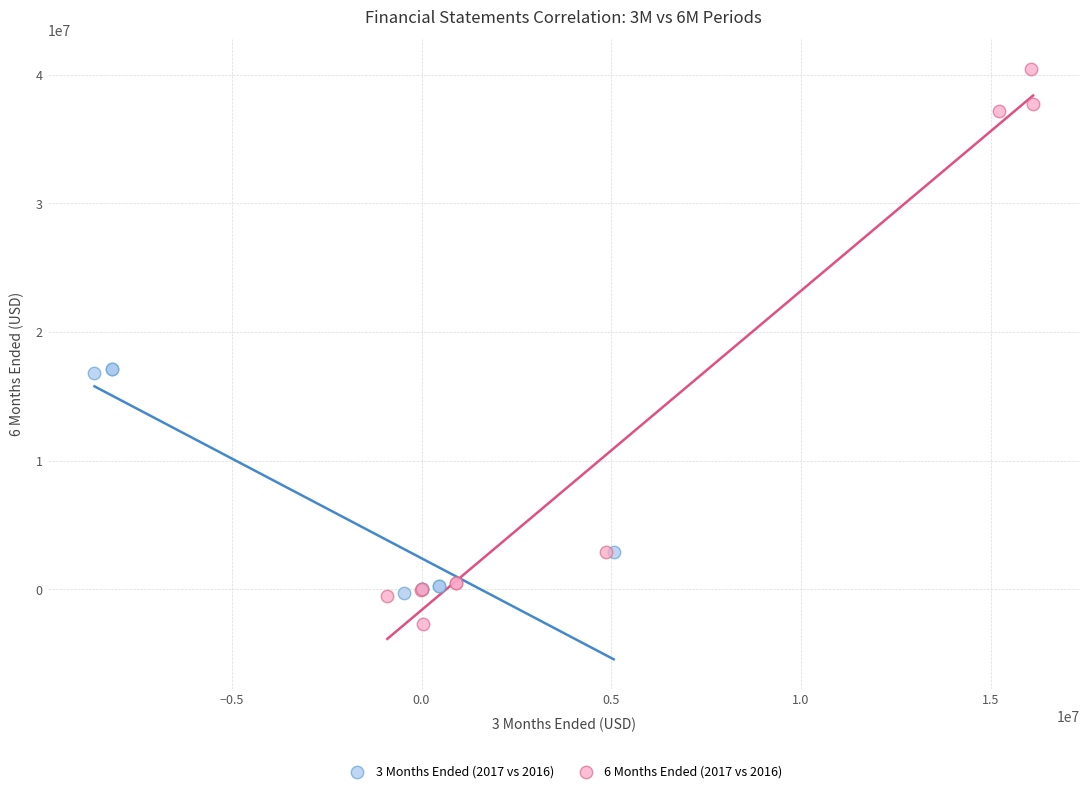

Which series contains the highest Y value?

6 Months Ended (2017 vs 2016)